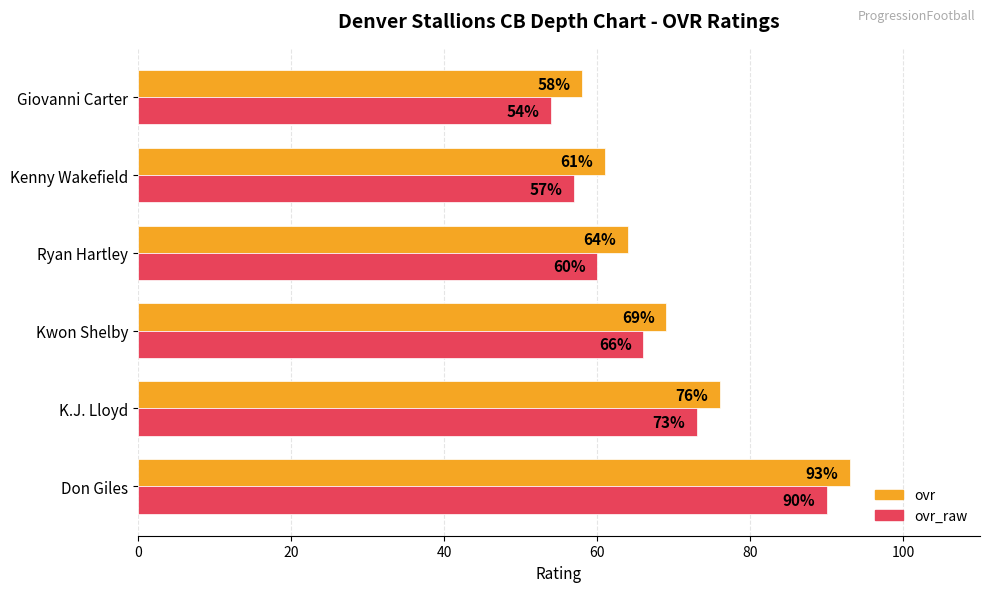

What is the sum of the ovr_raw values at Don Giles and K.J. Lloyd?

163